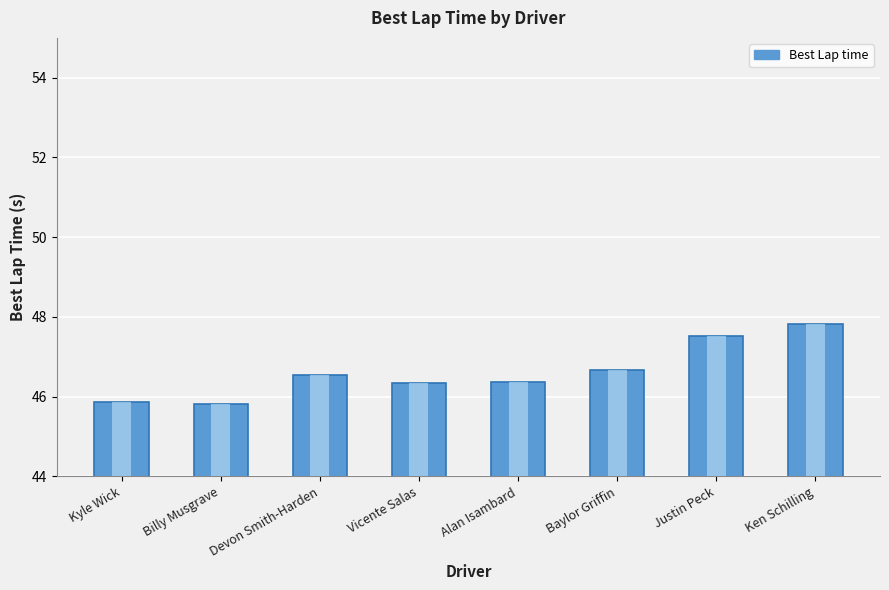

Between Ken Schilling and Justin Peck, which is larger?

Ken Schilling